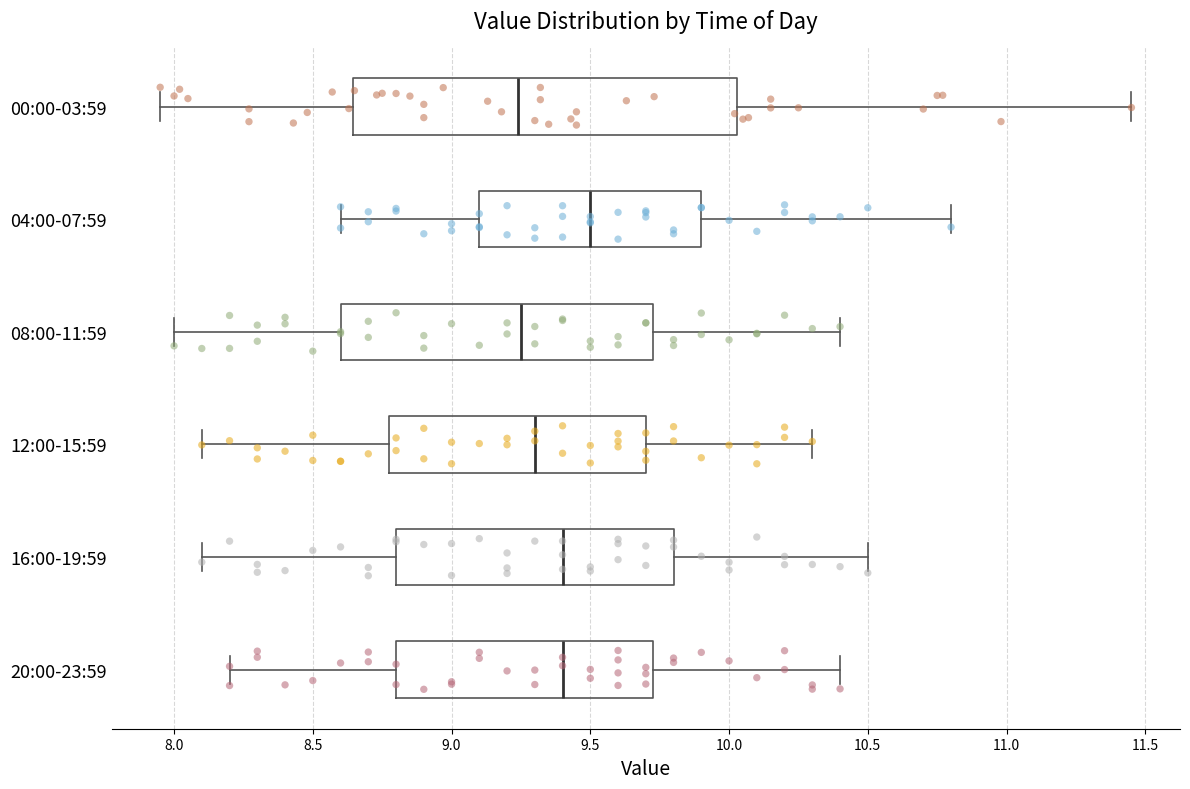

Which box's median line is the furthest to the right?

04:00-07:59